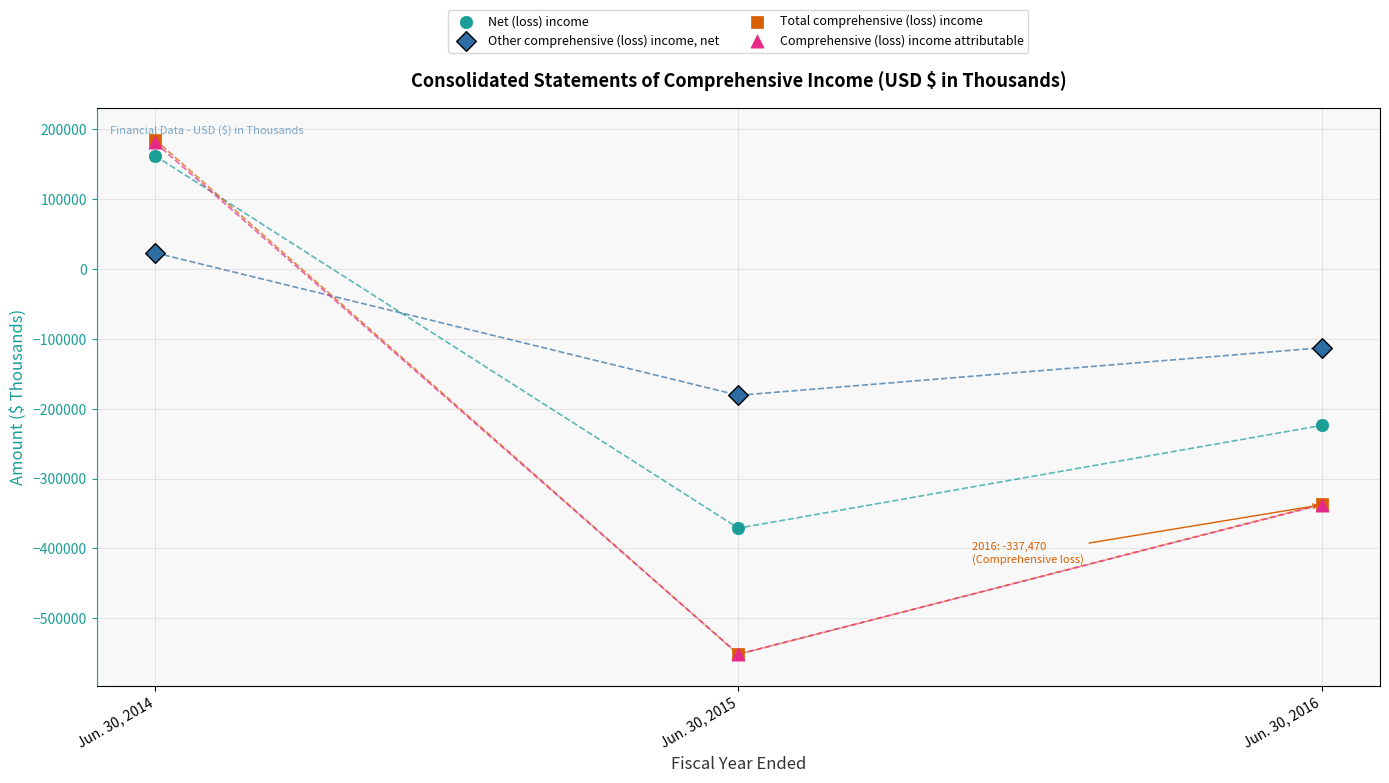

Which series has the widest spread of Y values?

Total comprehensive (loss) income